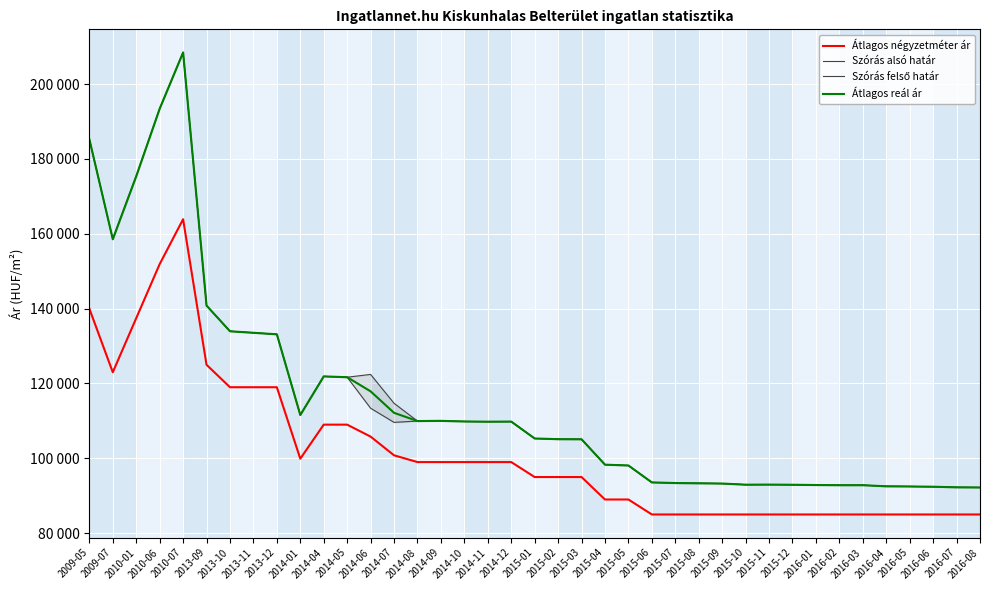

At which label does Átlagos reál ár first exceed 105304?

2009-05